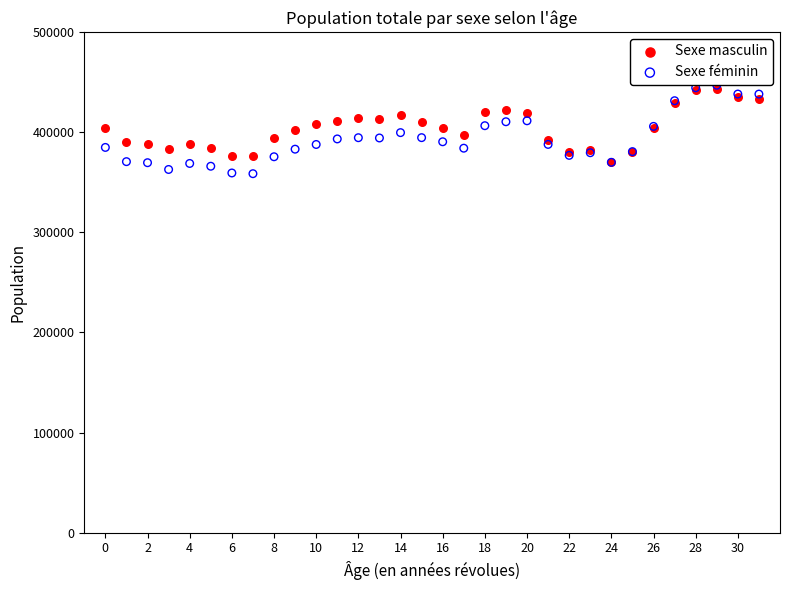

What are all the series names shown in the legend?

Sexe masculin, Sexe féminin